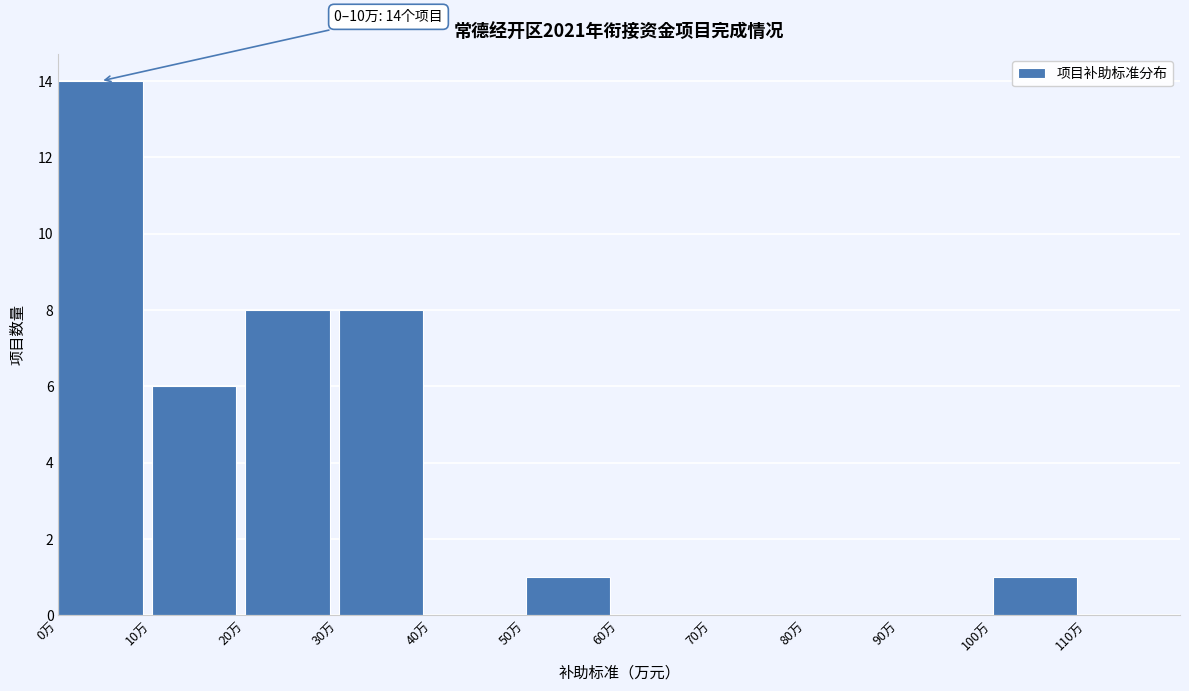

Over which range of the x-axis is the bar tallest?

0 to 10